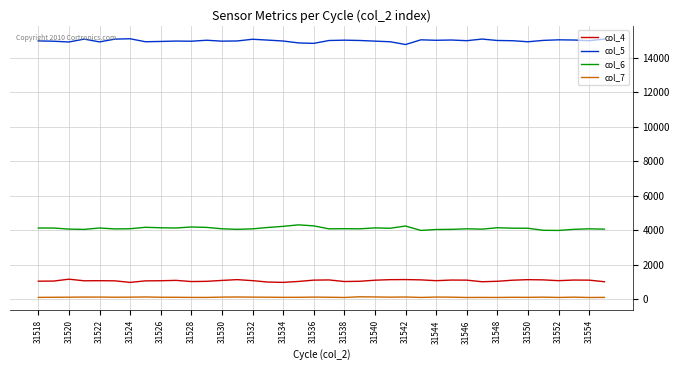

List the series in order of their peak value, highest first.

col_5, col_6, col_4, col_7